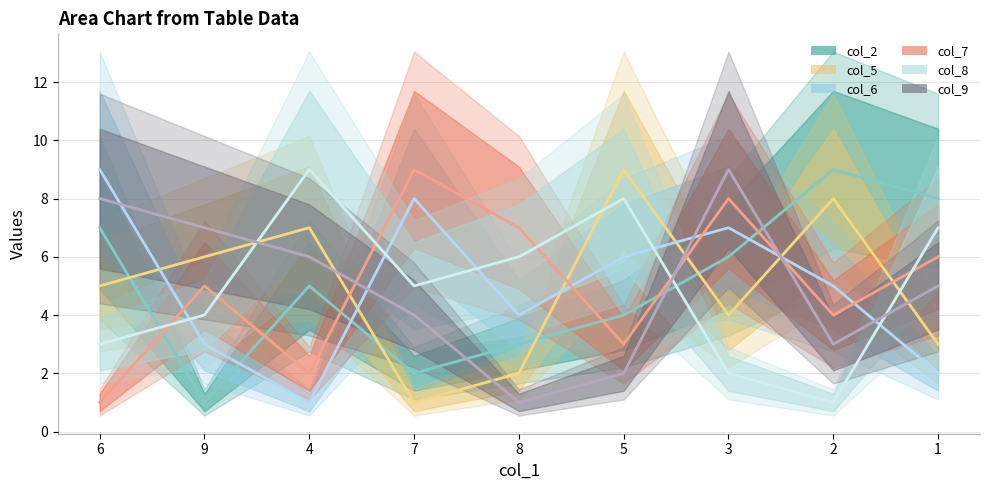

Rank the categories by col_8 value from highest to lowest.

4, 5, 1, 8, 7, 9, 6, 3, 2